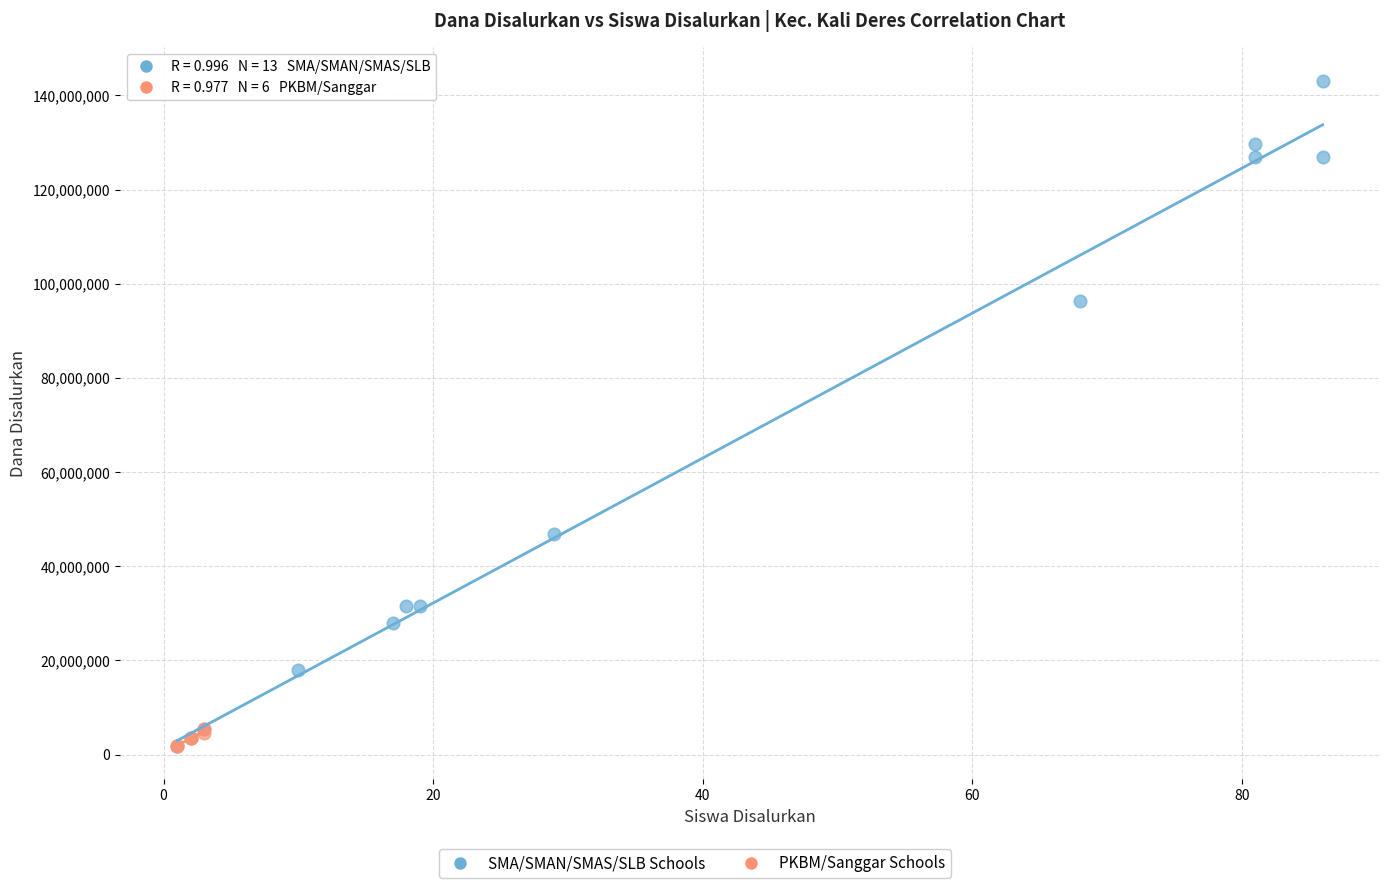

Which series contains the highest Y value?

SMA/SMAN/SMAS/SLB Schools